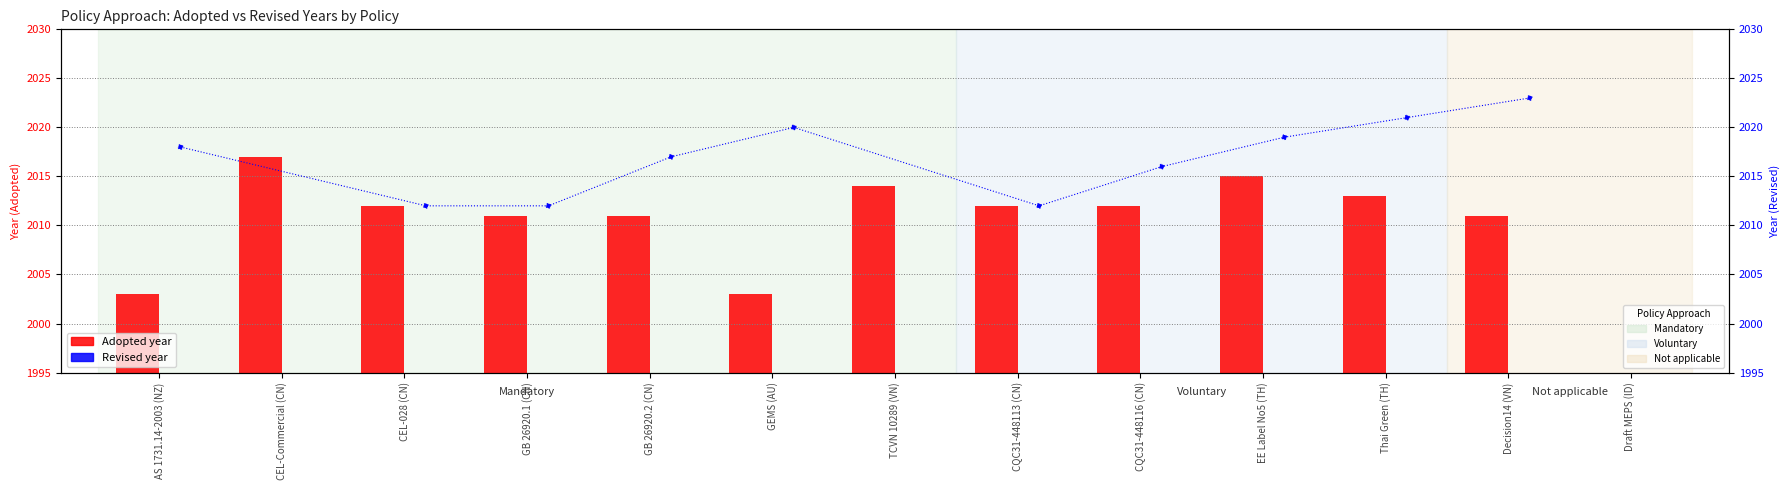

What is the change in value from Thai Green (TH) to Decision14 (VN)?

-2